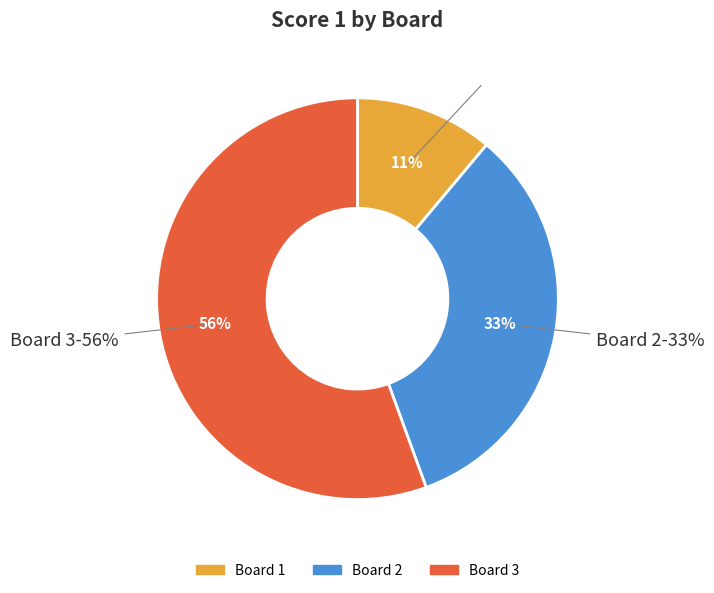

Is it true that Board 2 is 33% of the pie?

True